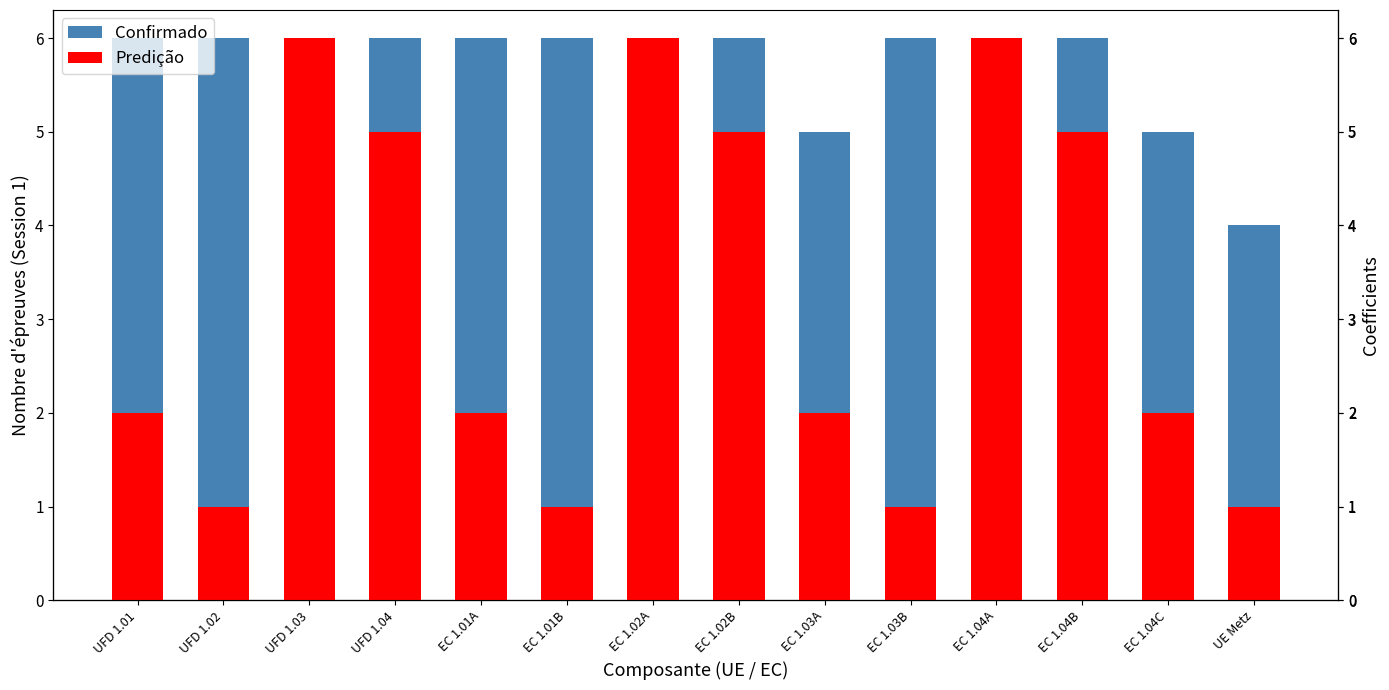

Between UFD 1.02 and UFD 1.03, which series saw the biggest shift?

Predição